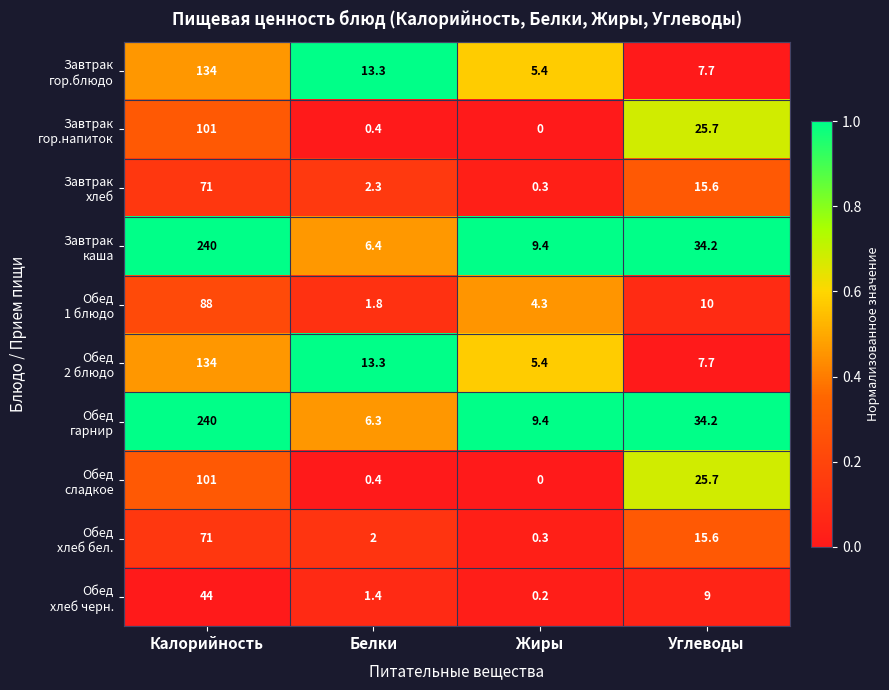

What is the greatest value displayed?

240.0